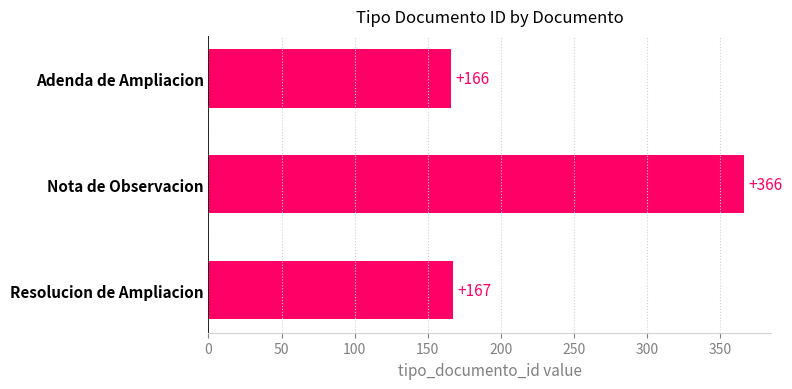

What is the label of the 1st bar from the bottom?

Resolucion de Ampliacion